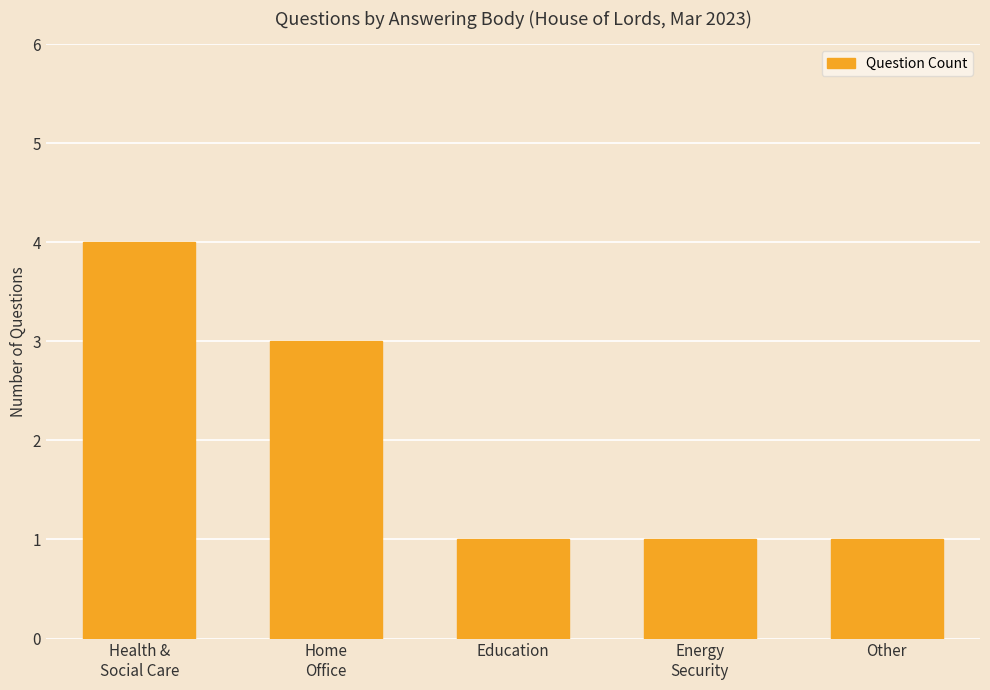

At which category does the chart reach its peak across all series?

Health &
Social Care